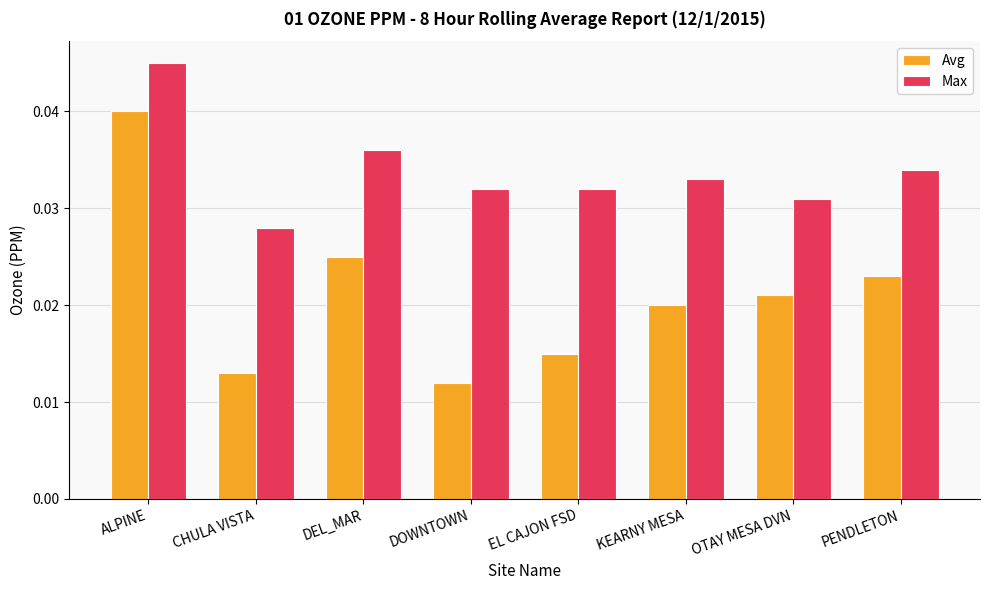

At how many categories does at least one series exceed 0?

8